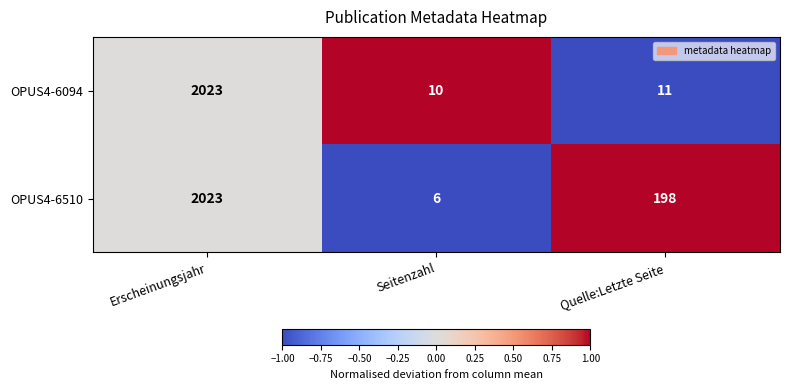

What is the spread (max minus min) of values at Seitenzahl?

4